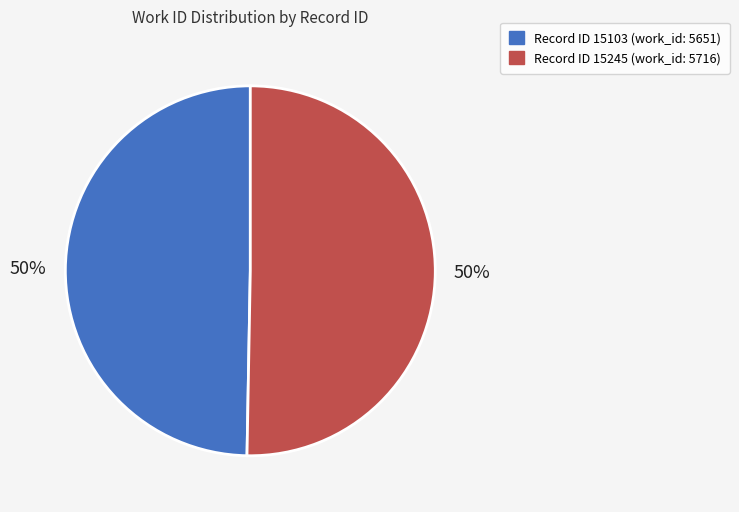

To the nearest percent, what is the average slice percentage?

50%